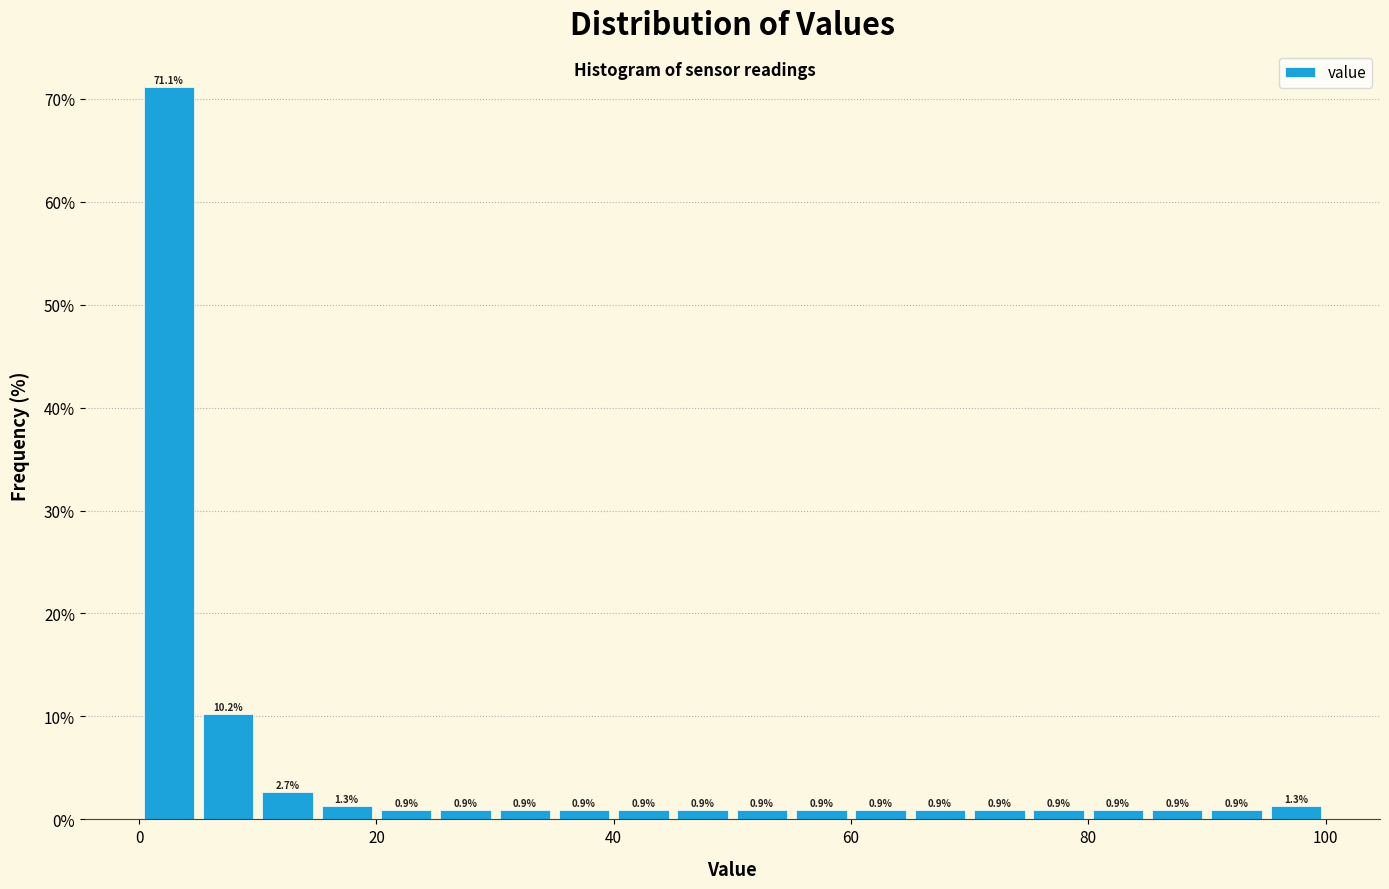

Around what value on the x-axis is the tallest bar? Give the approximate position of its centre, as read against the axis.

2